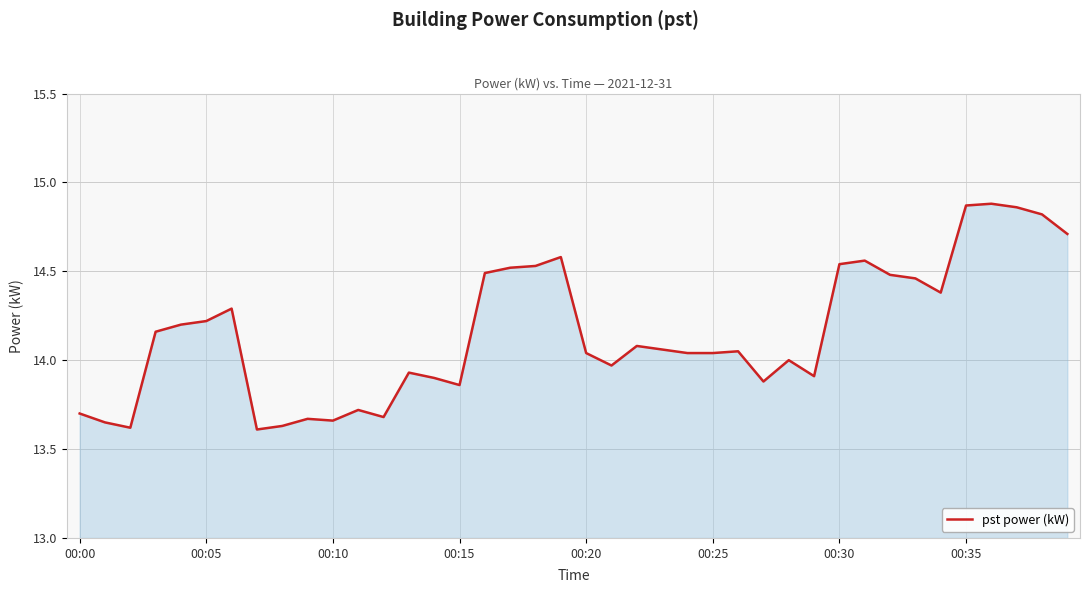

What is the difference between the maximum and minimum values?

1.3